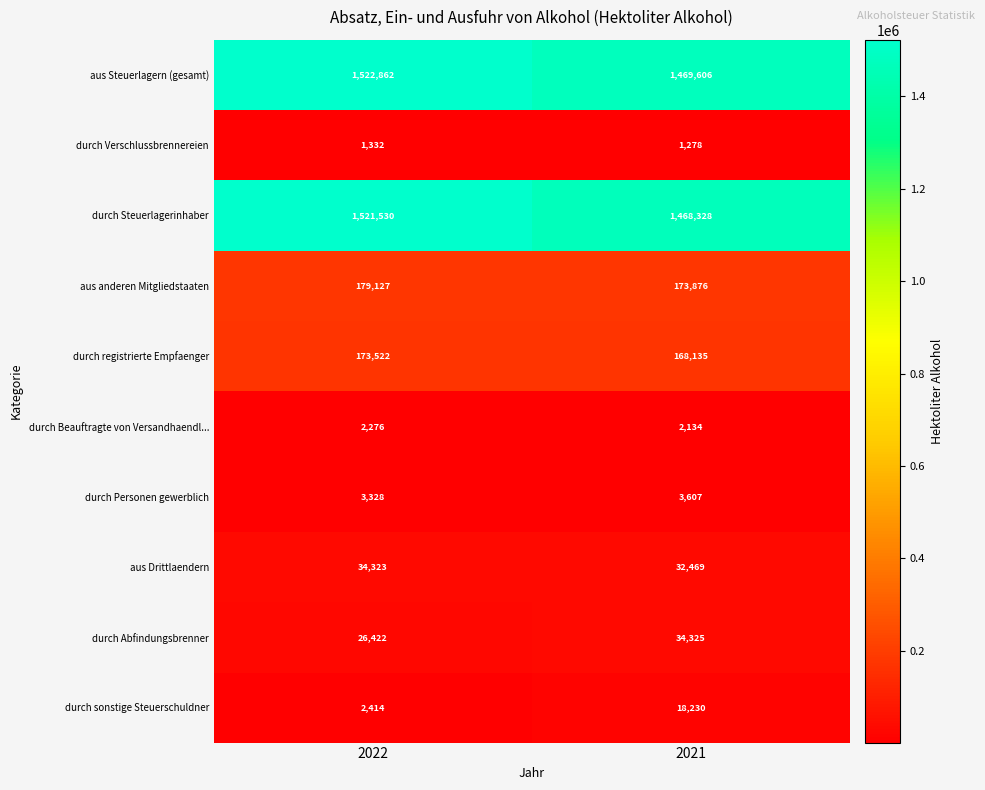

Reading left to right, transcribe all the data shown in this chart.

aus Steuerlagern (gesamt): 1522862	1469606
durch Verschlussbrennereien: 1332	1278
durch Steuerlagerinhaber: 1521530	1468328
aus anderen Mitgliedstaaten: 179127	173876
durch registrierte Empfaenger: 173522	168135
durch Beauftragte von Versandhaendl...: 2276	2134
durch Personen gewerblich: 3328	3607
aus Drittlaendern: 34323	32469
durch Abfindungsbrenner: 26422	34325
durch sonstige Steuerschuldner: 2414	18230